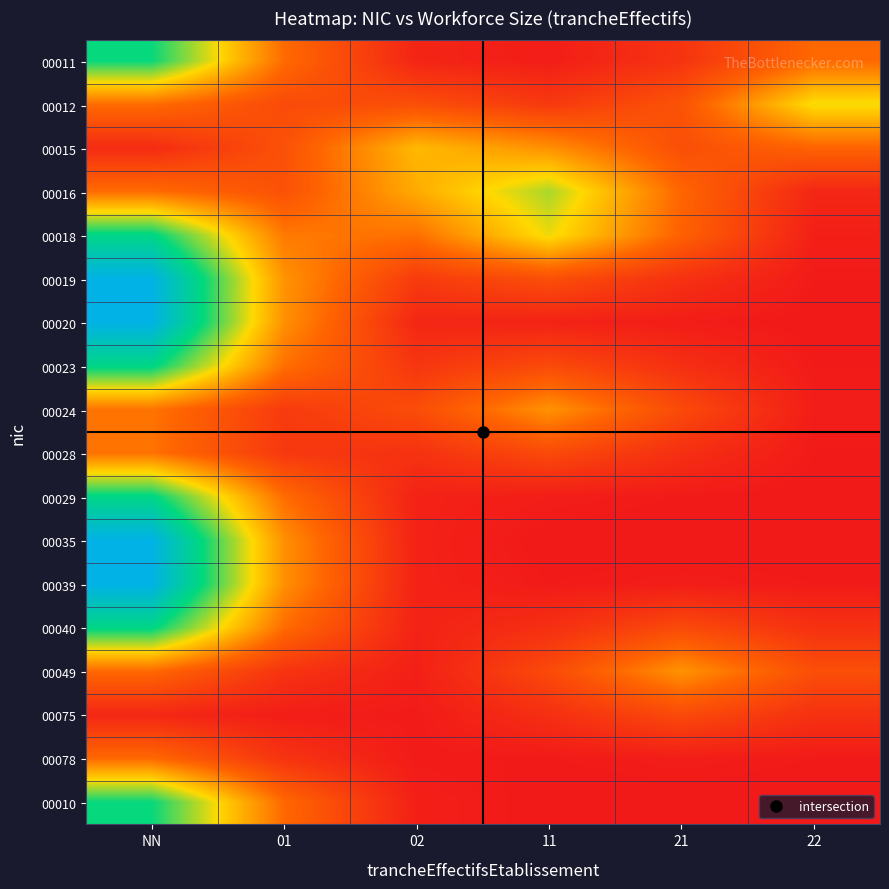

What is the difference between the highest and lowest values at NN?

0.7